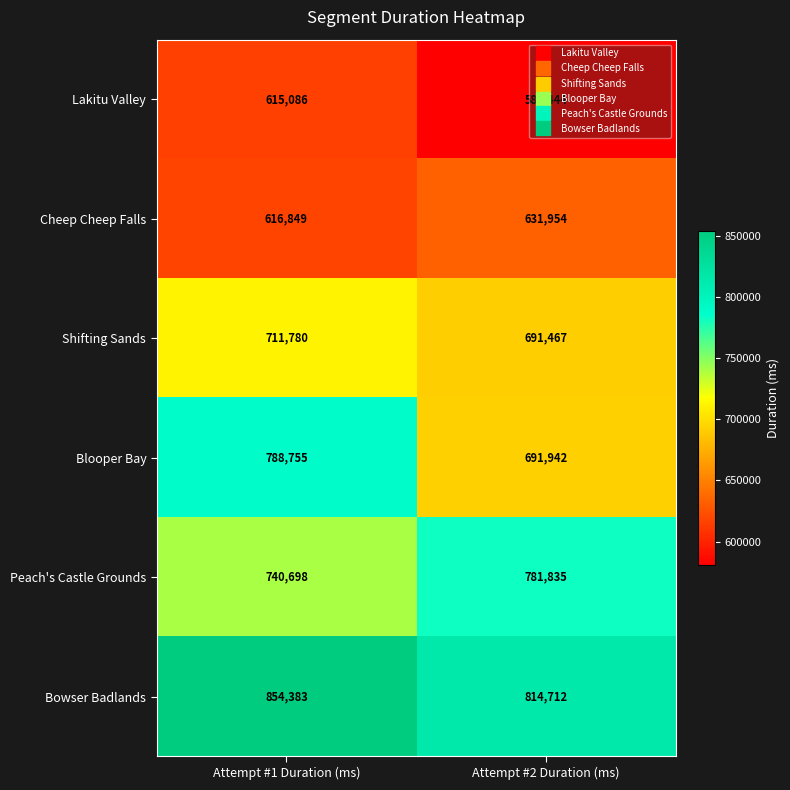

What is the total value across all series at Attempt #1 Duration (ms)?

4327551